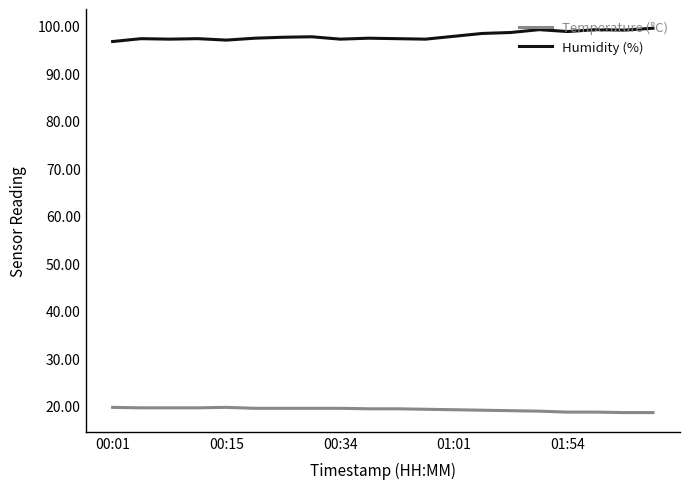

What is the smallest value displayed?

18.6